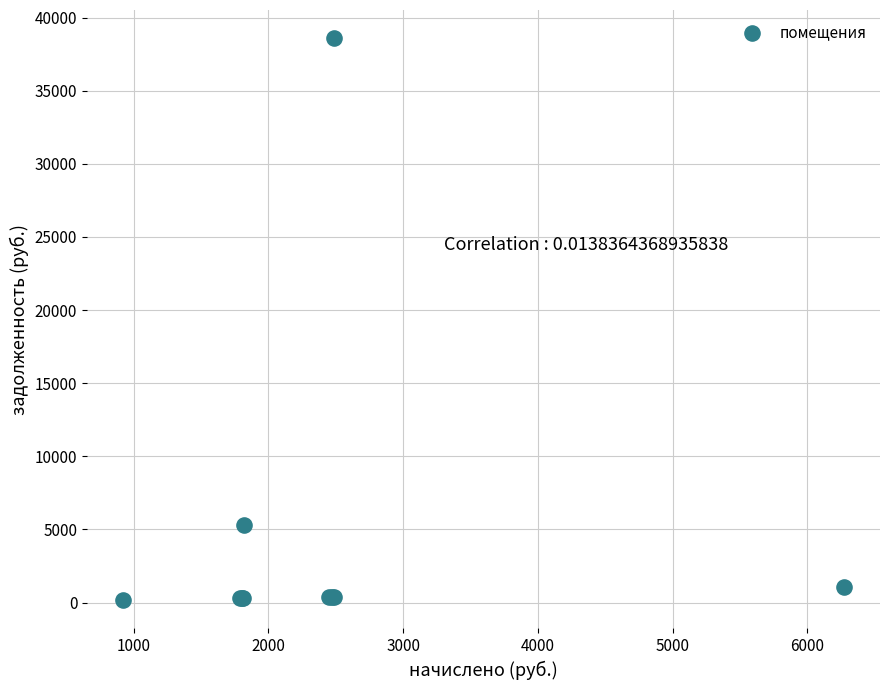

What Y value in the scatter plot is closest to 19375?

5285.3